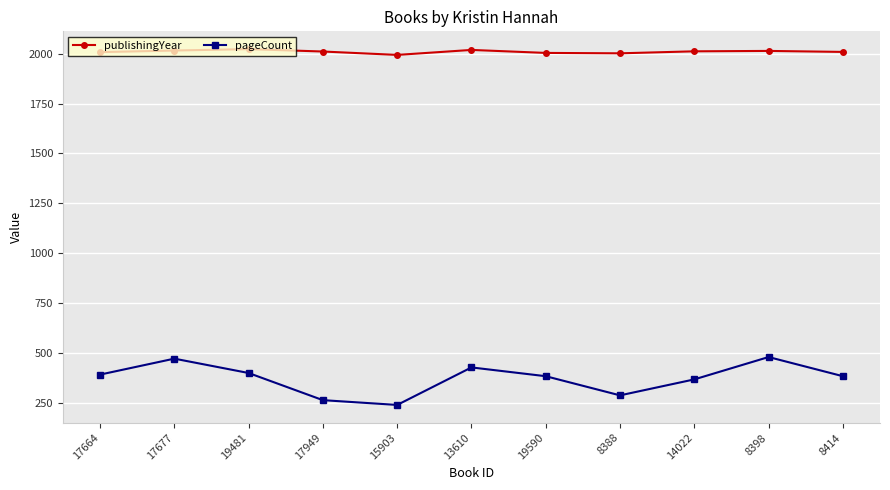

How many lines are shown in the chart?

2